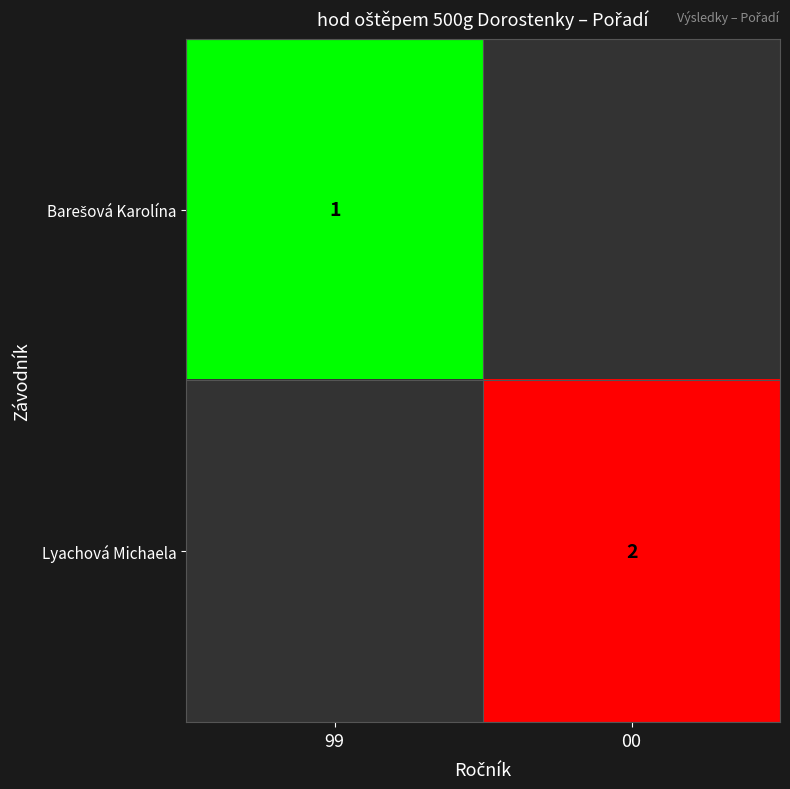

The value of Lyachová Michaela at 00 is 2. True or false?

True